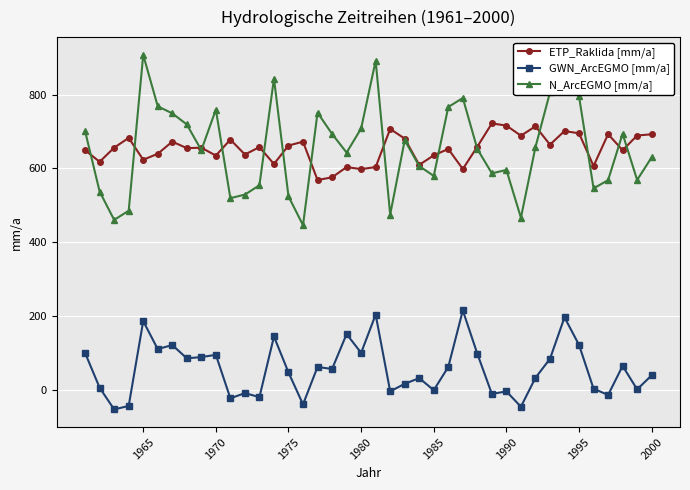

True or false: GWN_ArcEGMO [mm/a] and ETP_Raklida [mm/a] intersect in this chart.

False